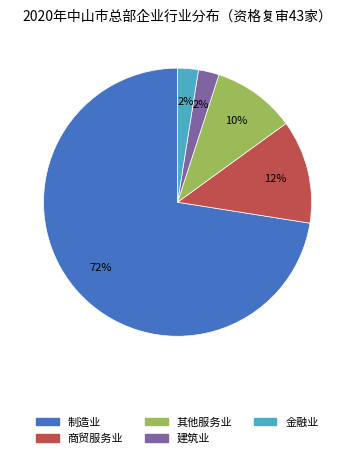

To the nearest percent, what is the average slice percentage?

20%